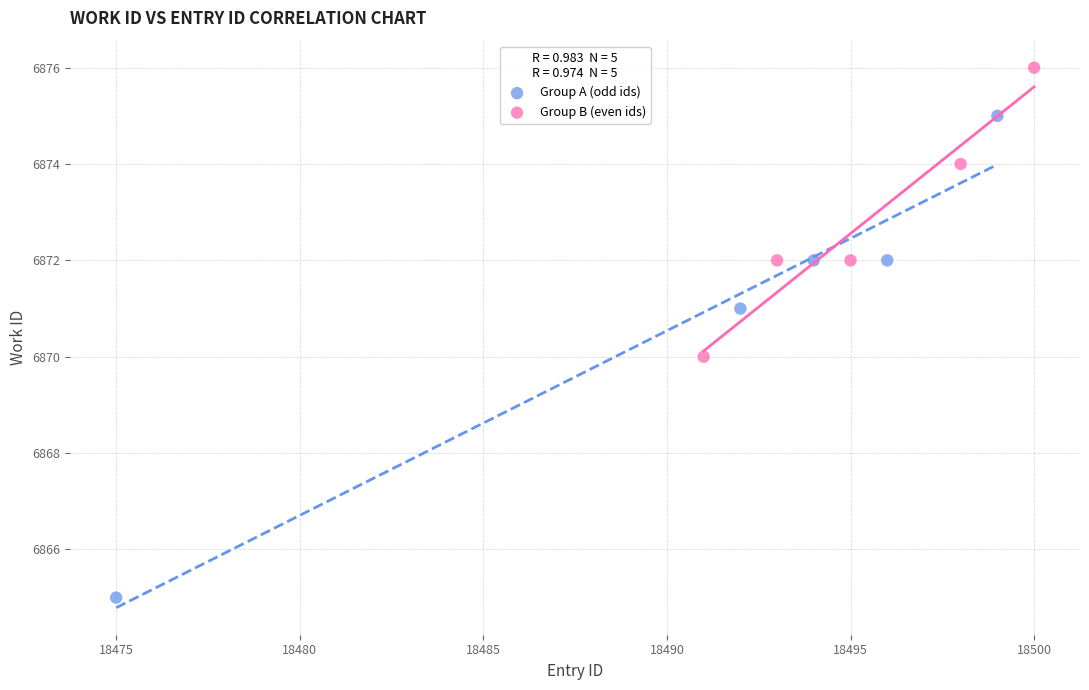

Which series contains the lowest Y value?

Group A (odd ids)